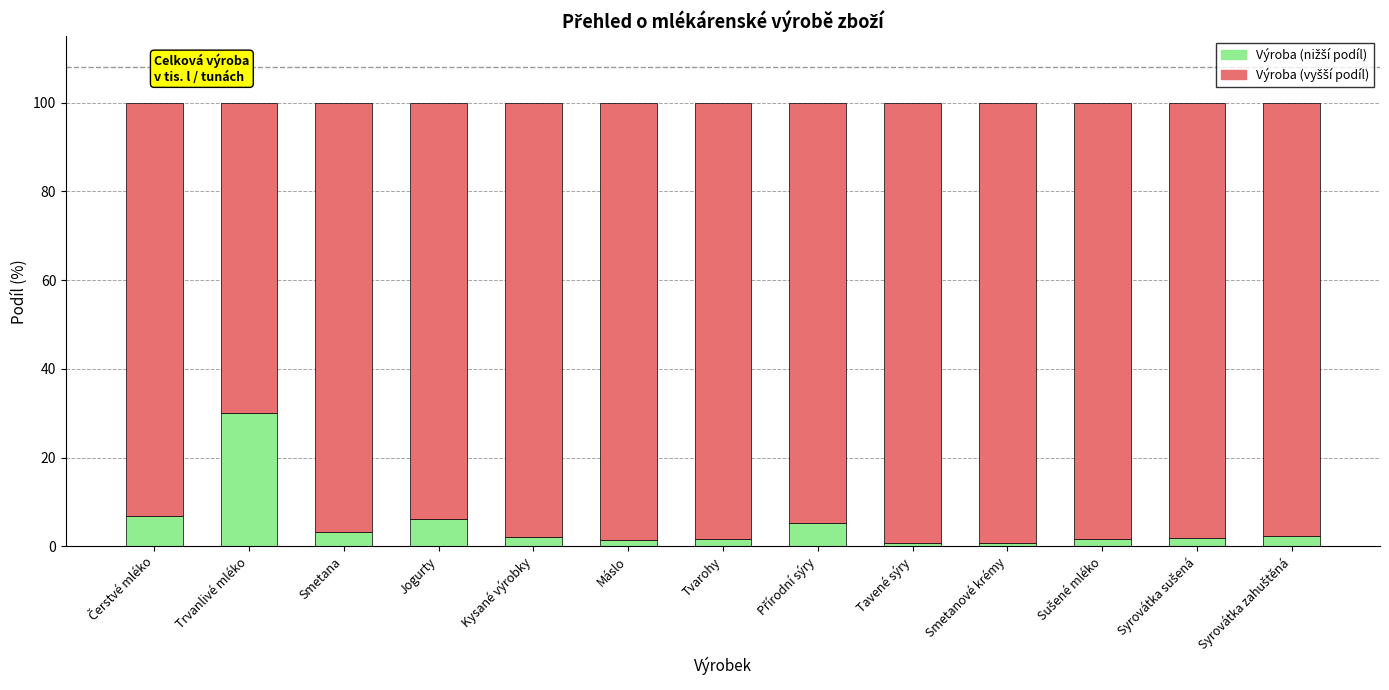

How many bars are there in total?

13